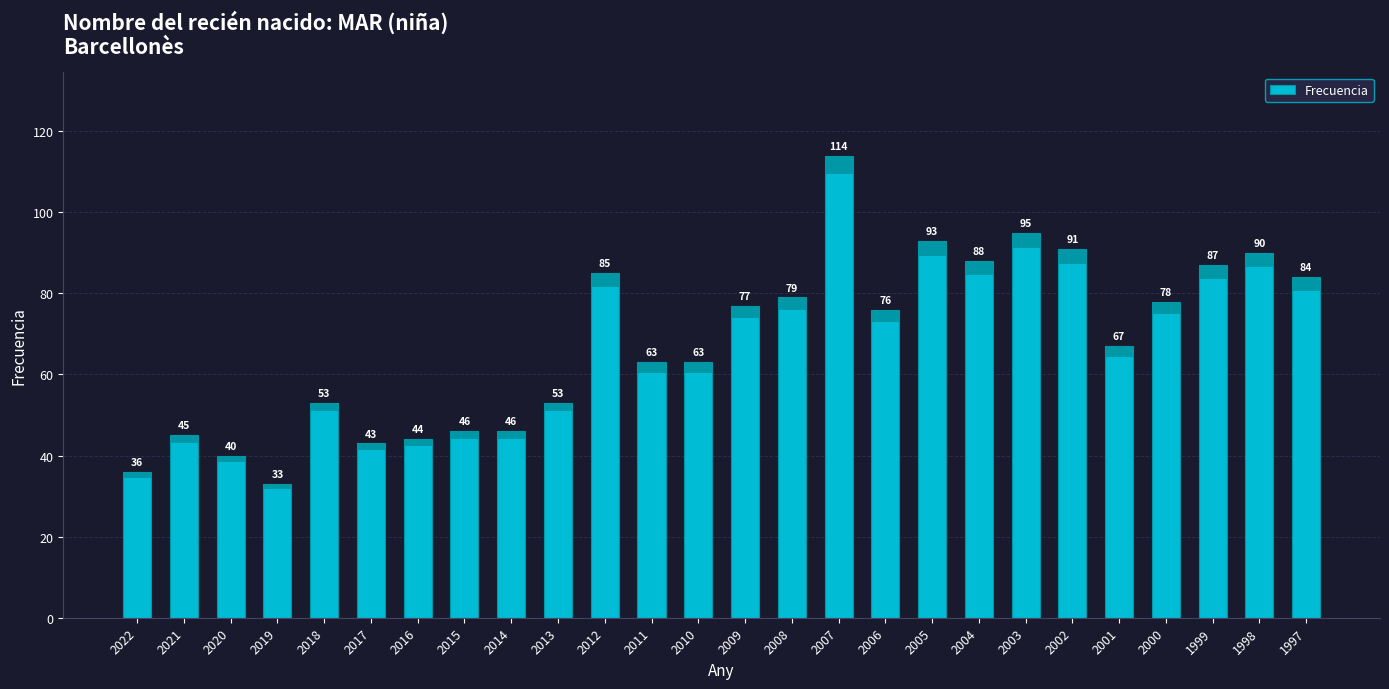

What is the difference between the maximum and minimum values?

81